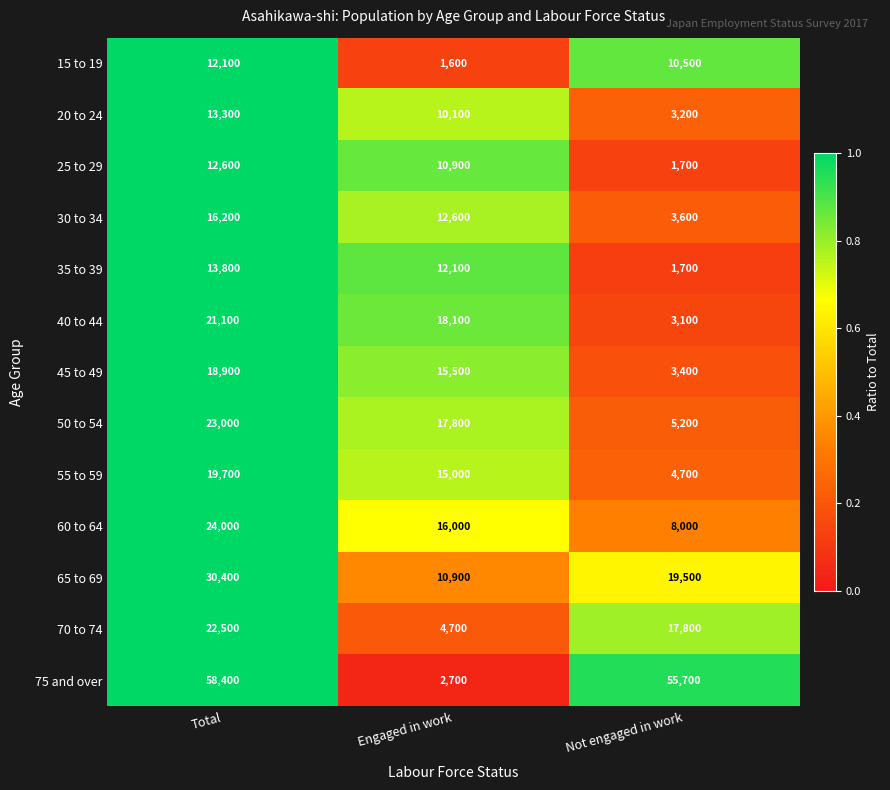

How many series are shown in this chart?

13